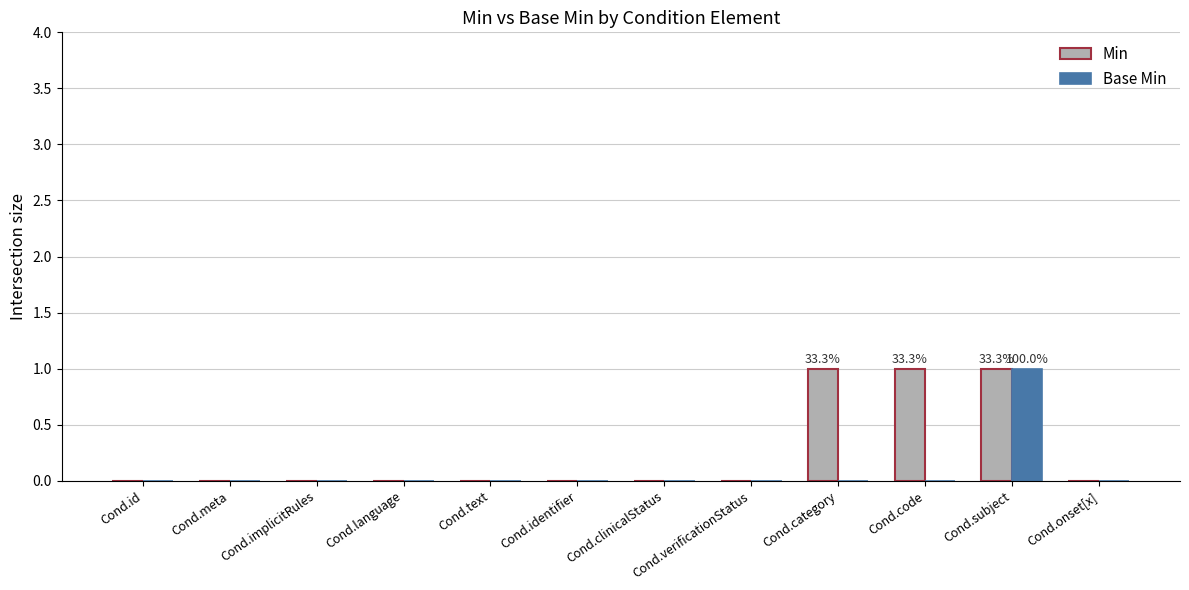

Which series changed the most between Cond.id and Cond.code?

Min